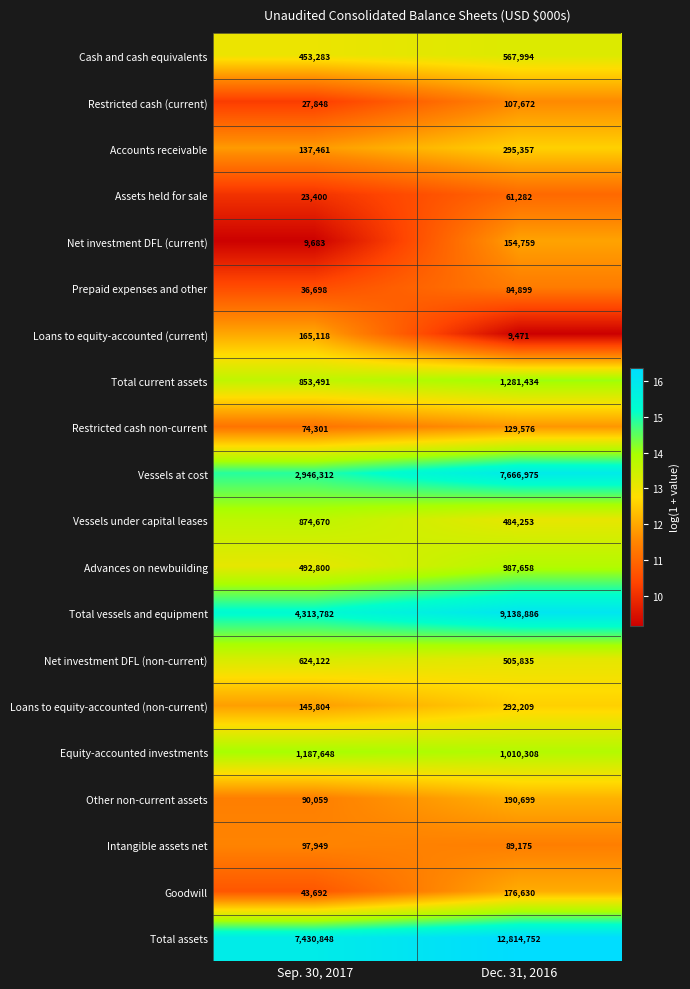

What is the sum of the Restricted cash (current) values at Dec. 31, 2016 and Sep. 30, 2017?

135520